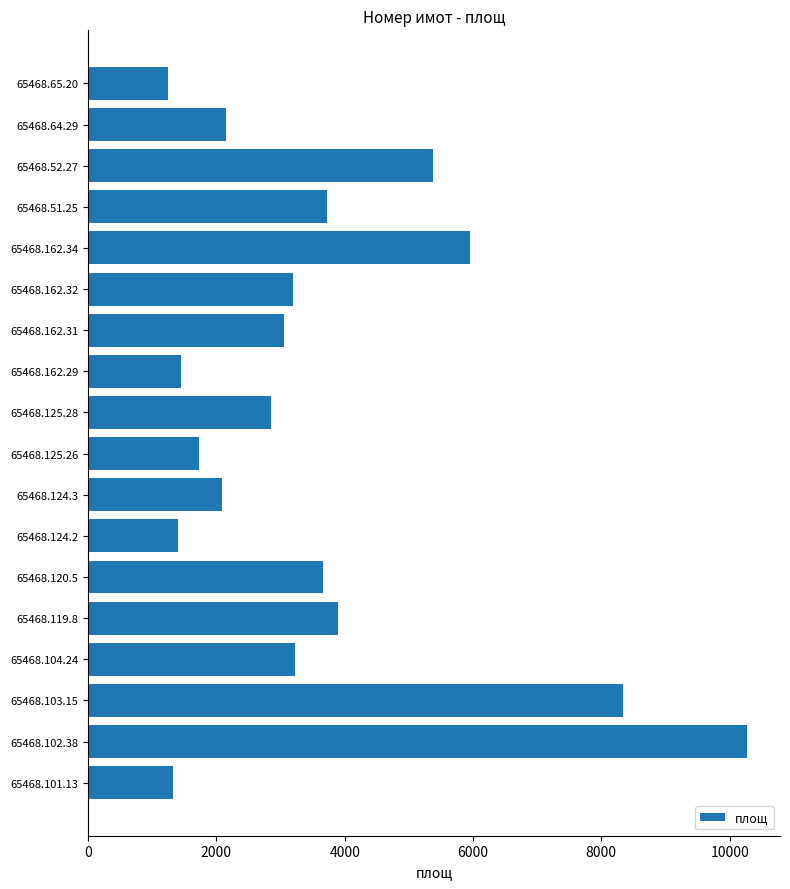

What is the difference between the maximum and minimum values?

9018